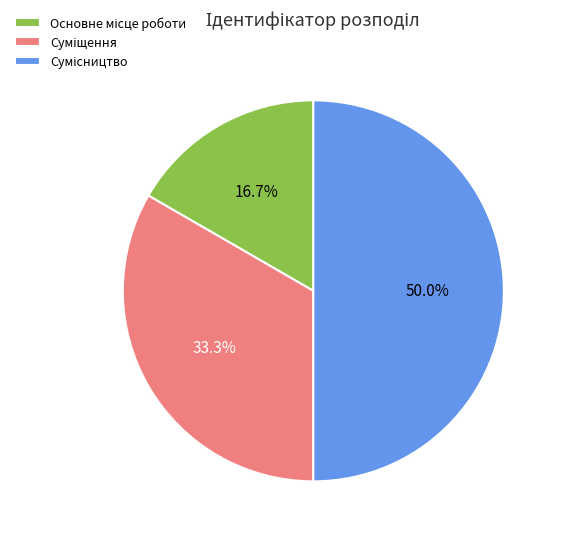

How many segments does this pie chart have?

3